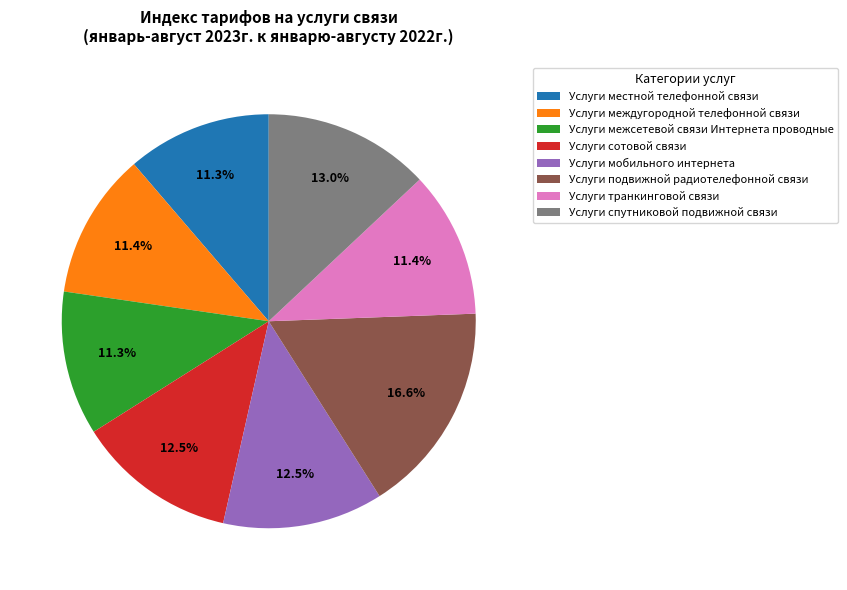

To the nearest percent, what is the difference between the largest and smallest slice percentages?

5%